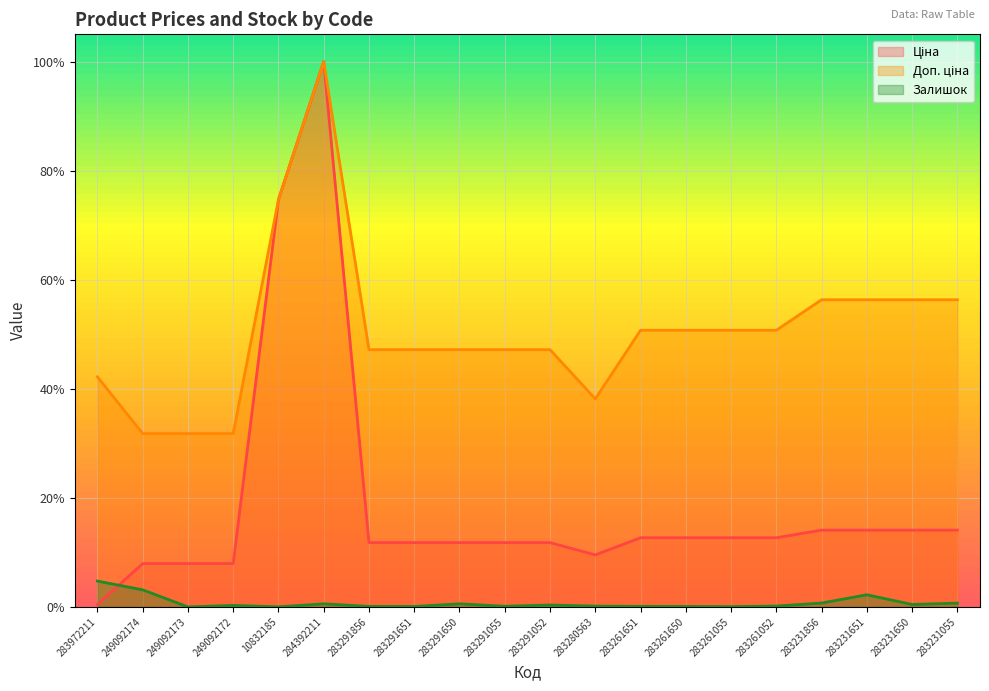

The Залишок series shows 0.0 at 283291052. True or false?

False